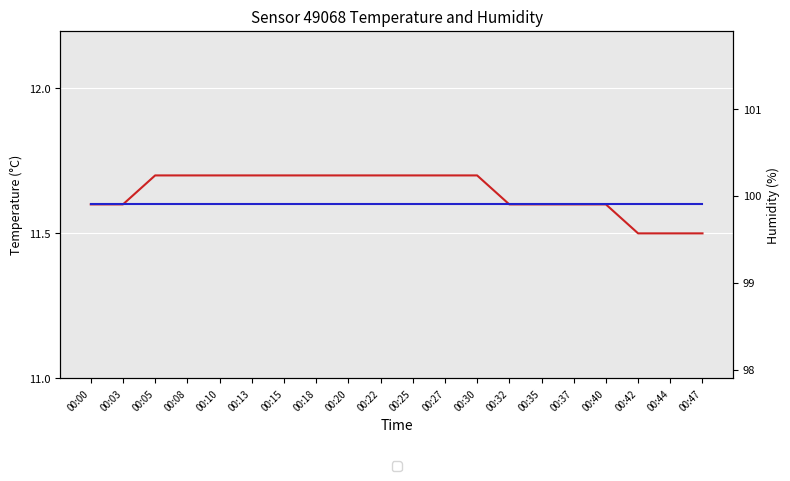

What is the sum of the temperature values at 00:40 and 00:13?

23.3